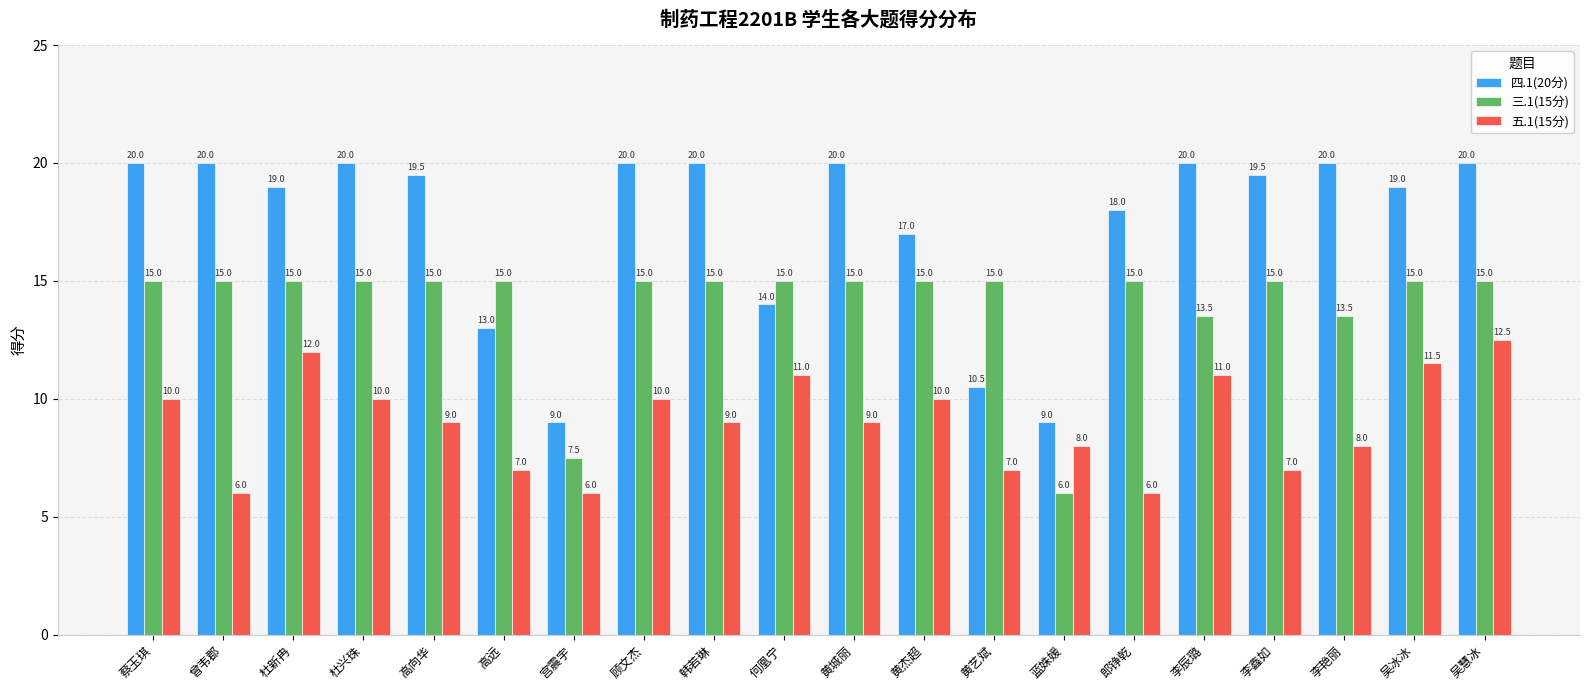

Is it true that 四.1(20分) equals 20.0 at 吴慧冰?

True